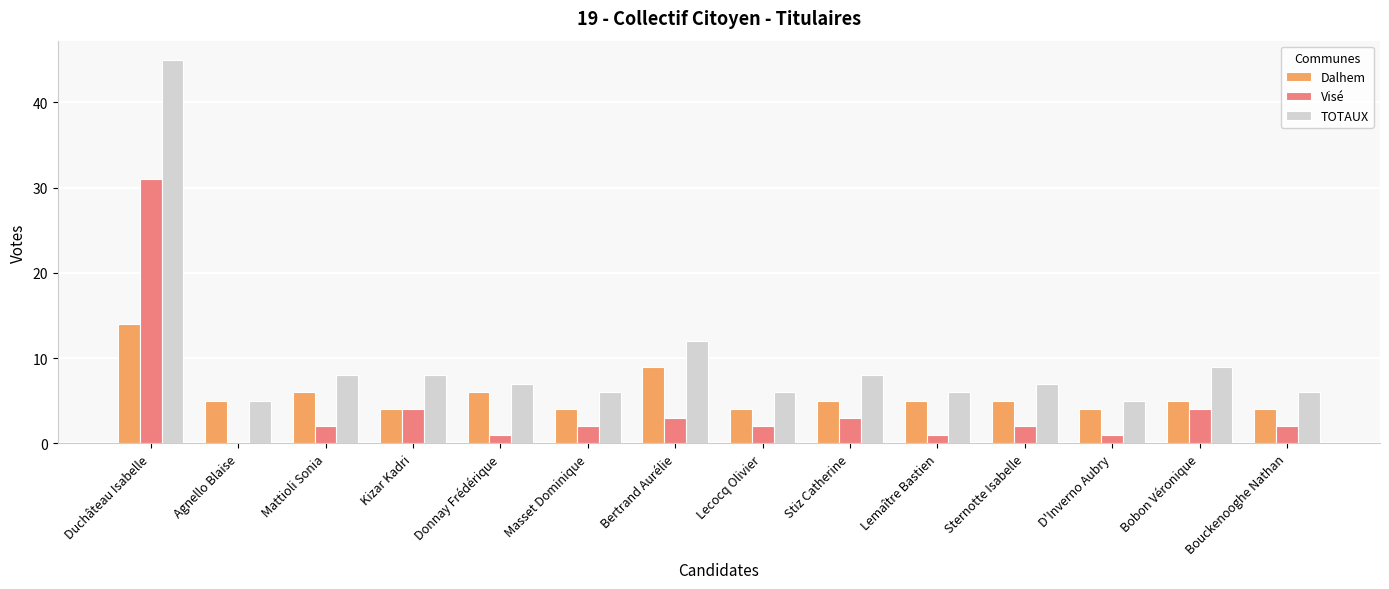

Which series changed the most between Duchâteau Isabelle and Bertrand Aurélie?

TOTAUX